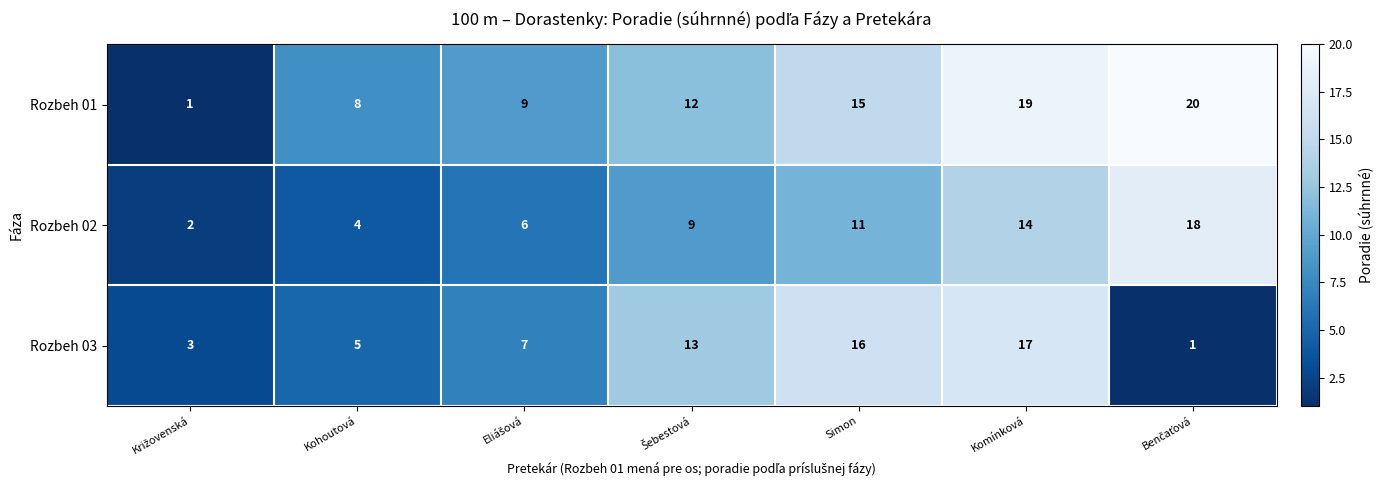

Which series has the widest spread of values?

Rozbeh 01